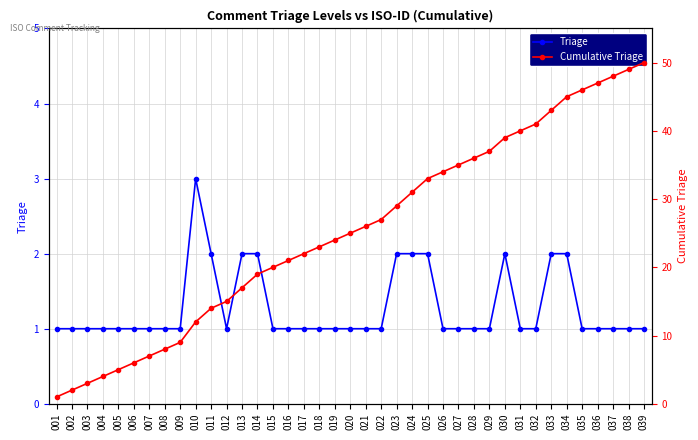

Rank the series by their maximum value, from highest to lowest.

Cumulative Triage, Triage